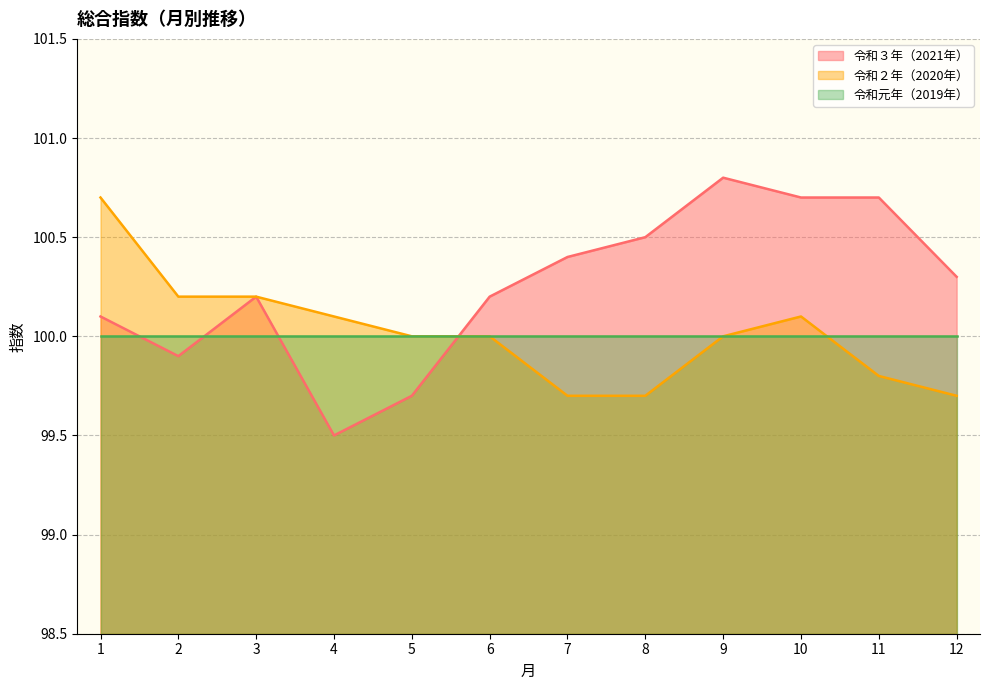

True or false: 令和３年（2021年） and 令和２年（2020年） intersect in this chart.

True